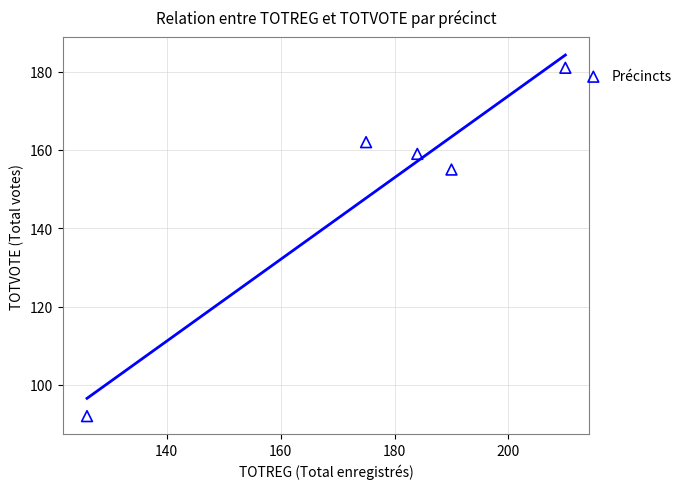

What is the range of X values (max minus min)?

84